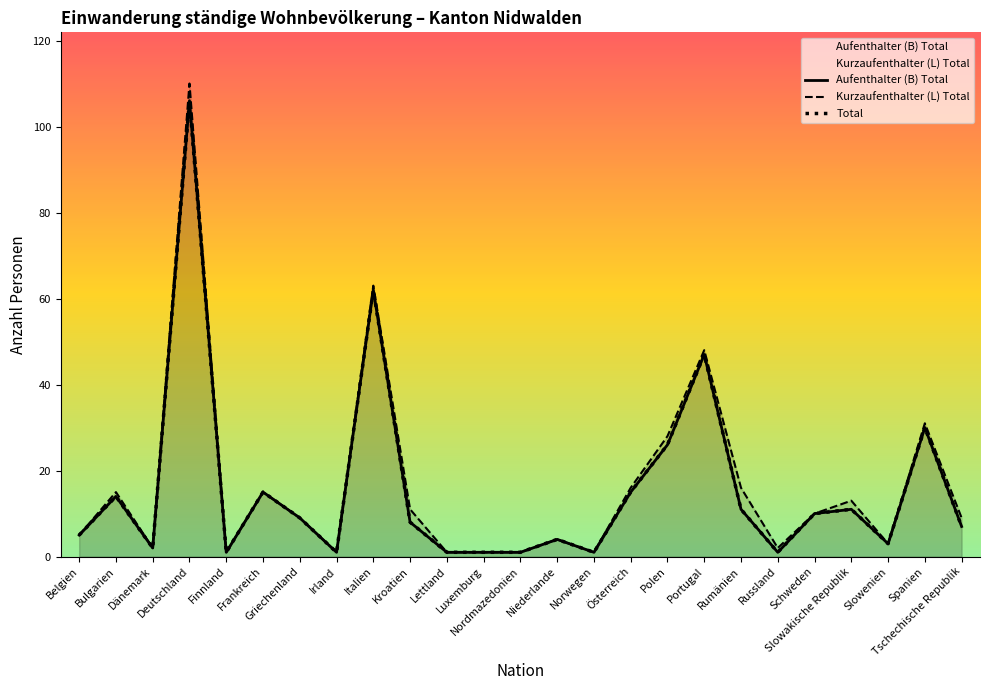

Which series has the widest spread of values?

Aufenthalter (B) Total